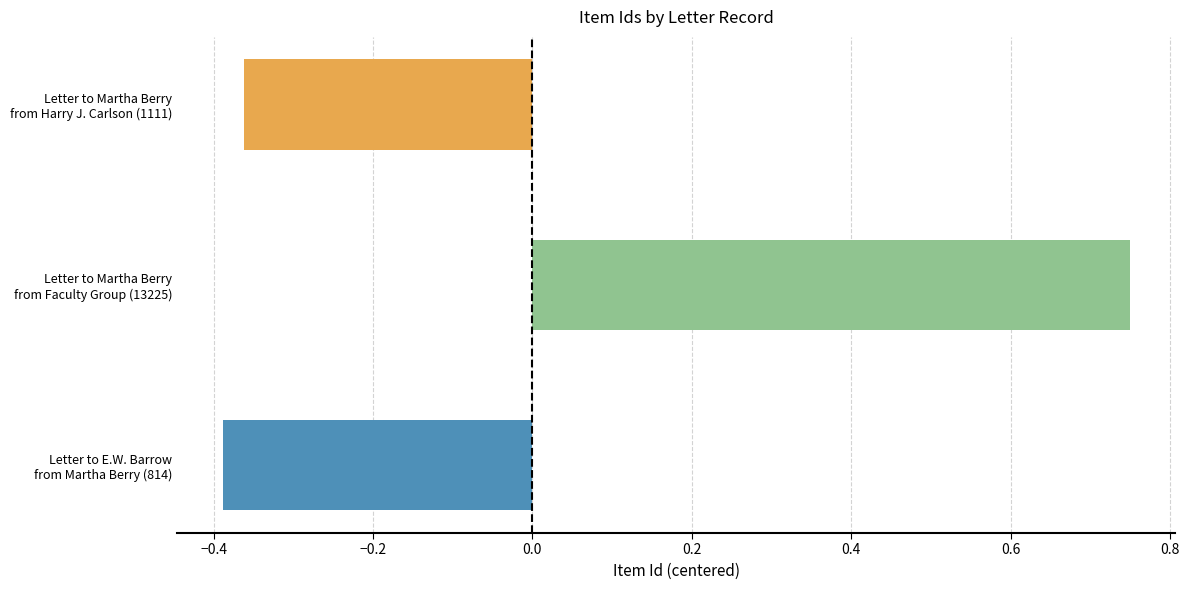

What is the difference between the maximum and minimum values?

1.1